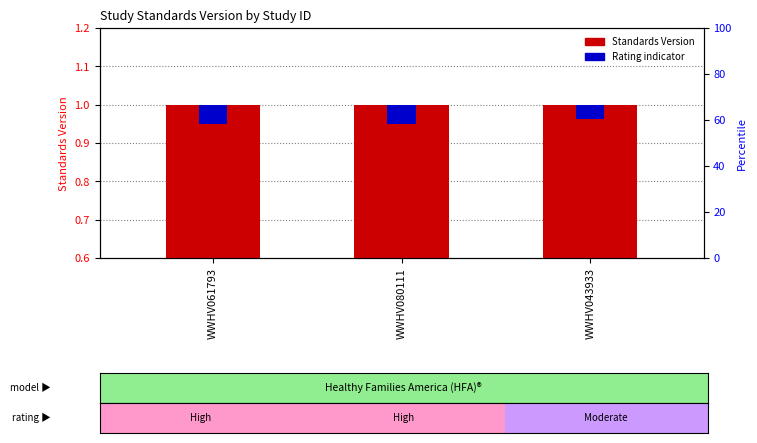

How many bars are there in each group?

2